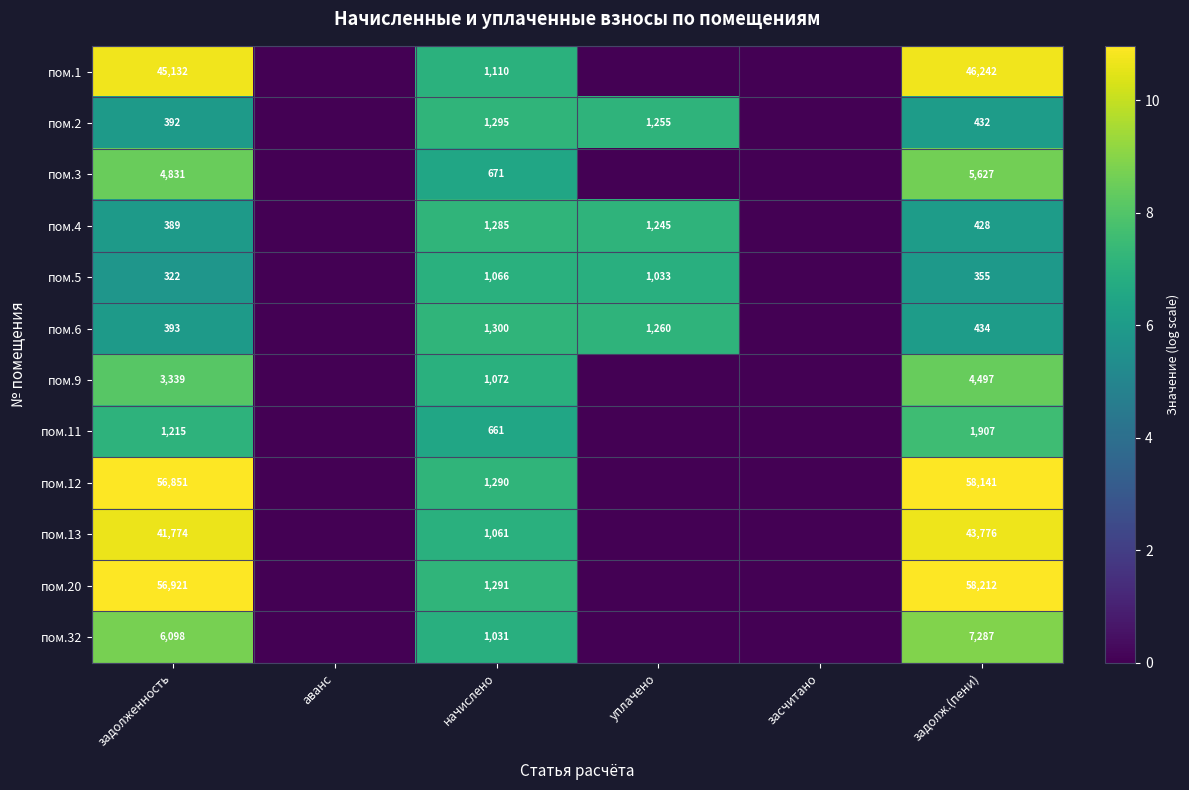

What is the total value across all series at начислено?

13133